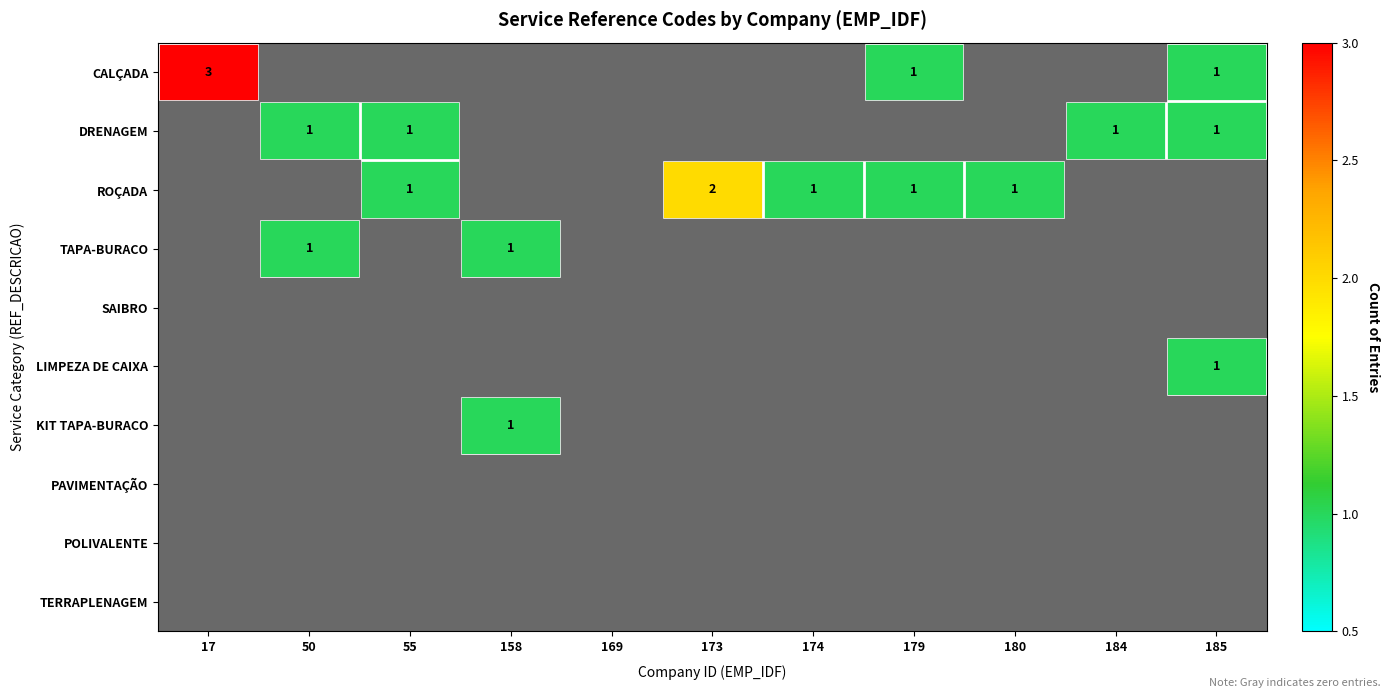

True or false: DRENAGEM has a value of 1 at 185.

True